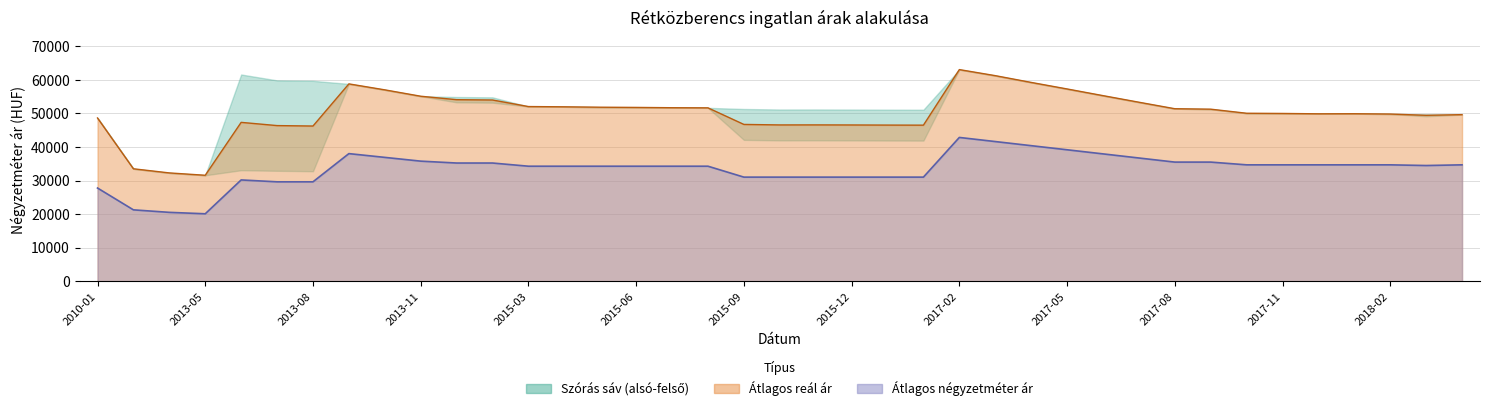

Between 2013-10 and 2013-03, which is larger?

2013-10